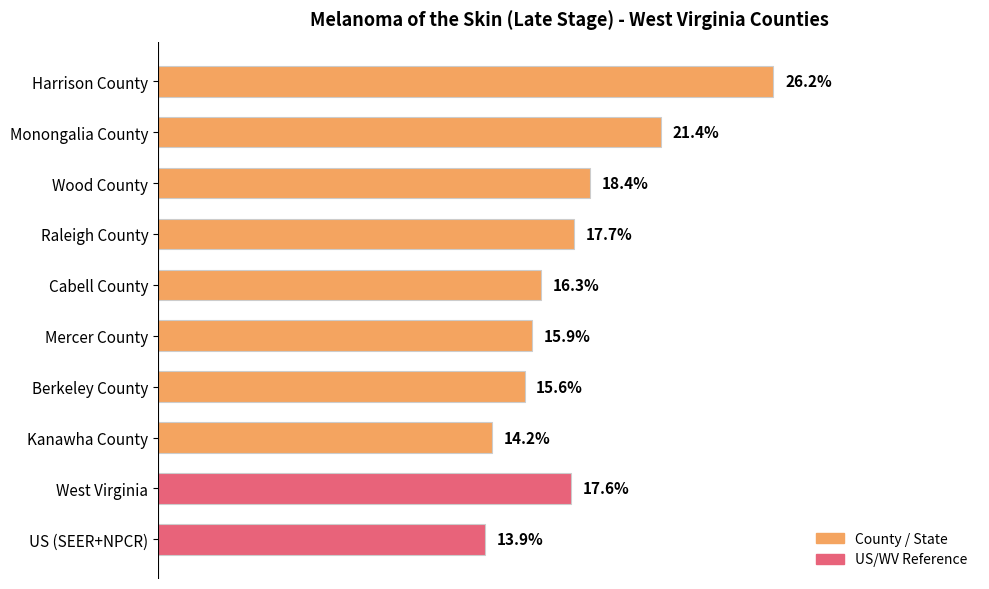

What is the label of the 1st bar from the top?

Harrison County